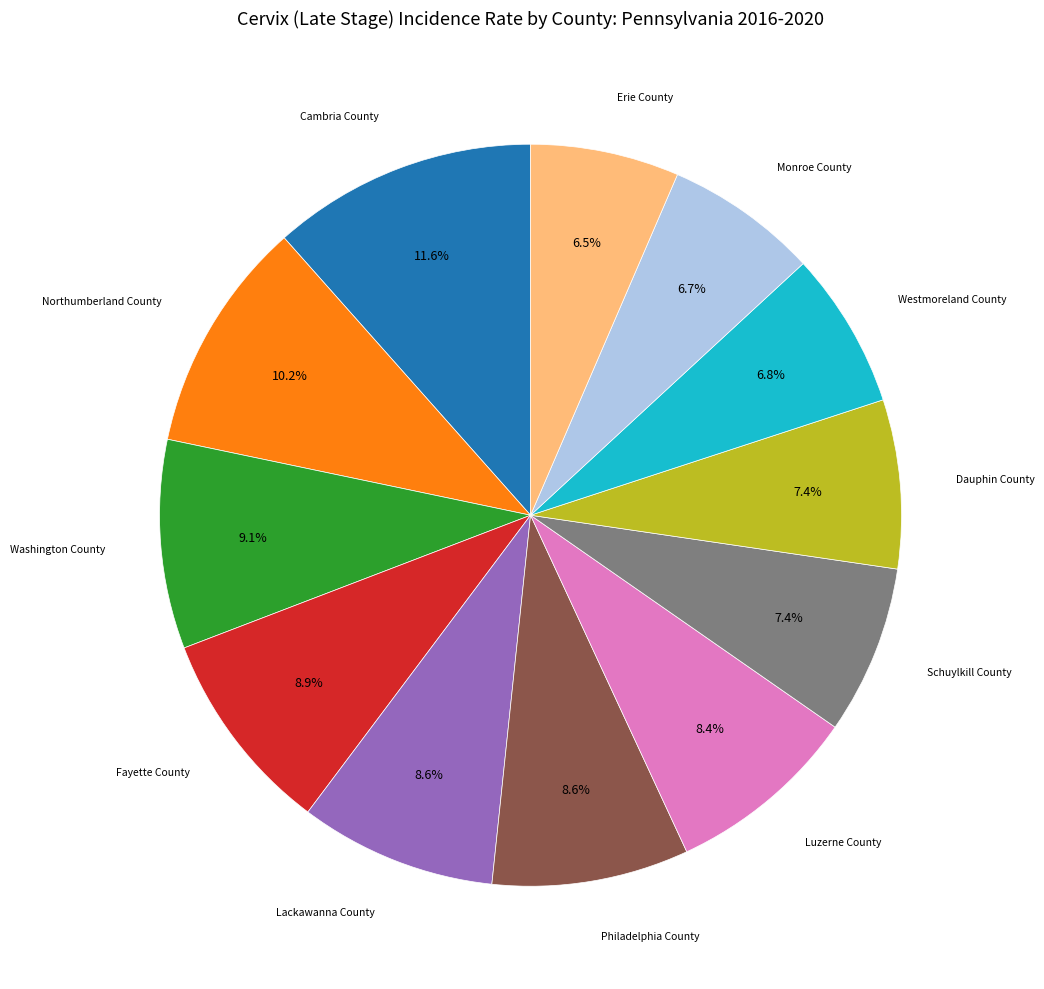

Is there a majority slice in this chart?

No